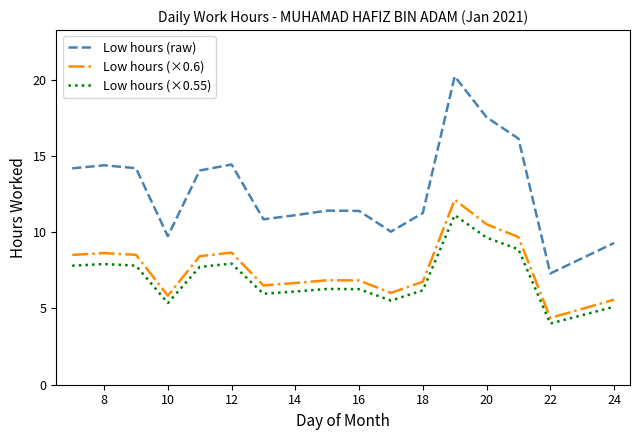

Does the chart have visible grid lines?

No